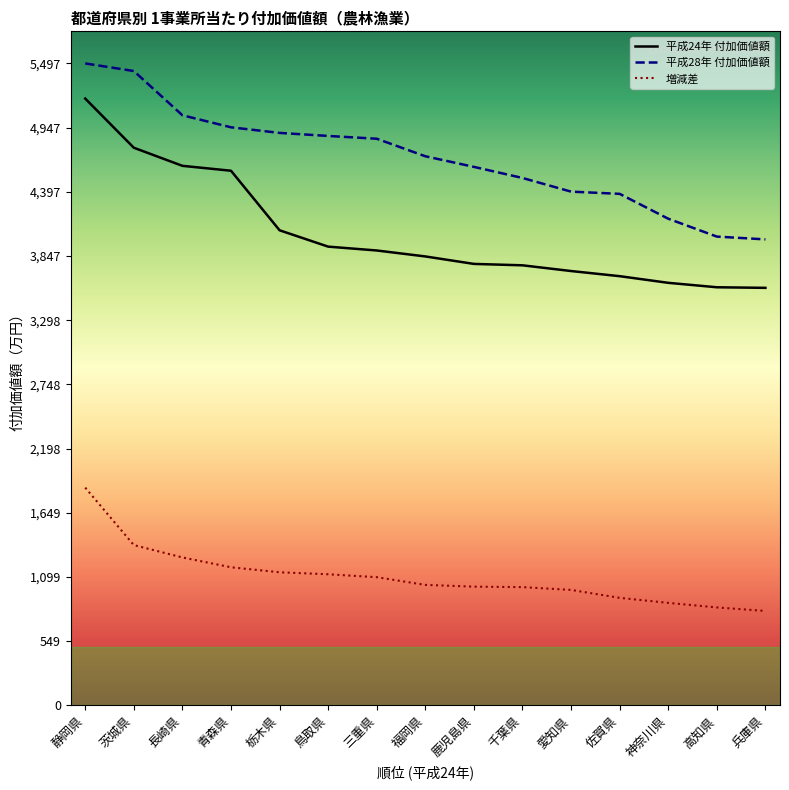

Rank the categories by H24_value value from lowest to highest.

兵庫県, 高知県, 神奈川県, 佐賀県, 愛知県, 千葉県, 鹿児島県, 福岡県, 三重県, 鳥取県, 栃木県, 青森県, 長崎県, 茨城県, 静岡県